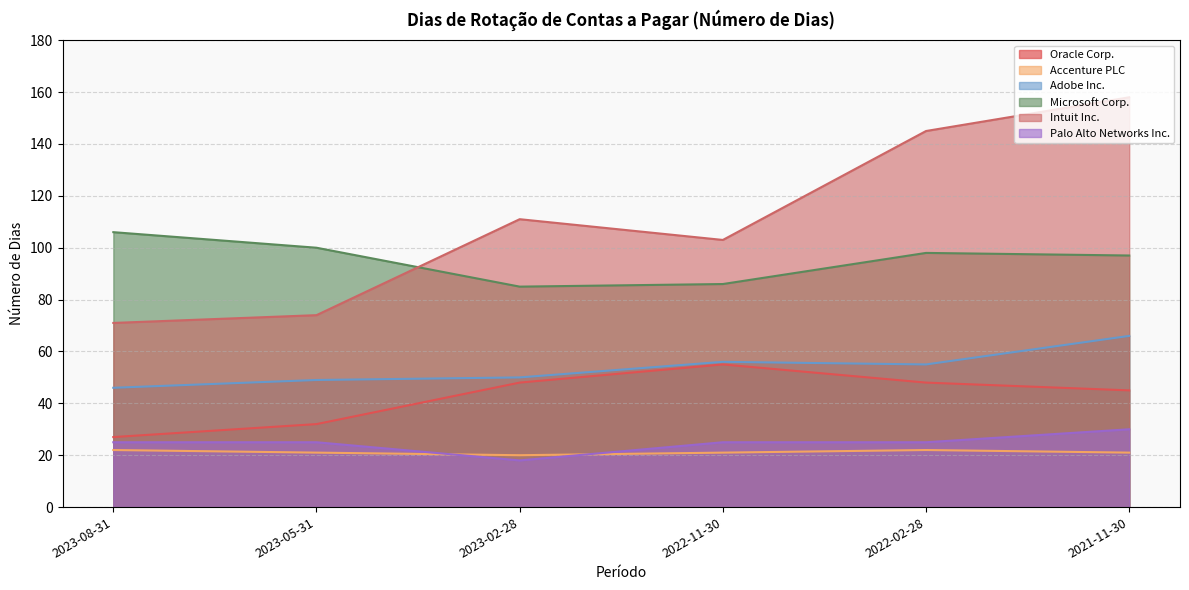

How many intersections are there between Intuit Inc. and Microsoft Corp.?

1